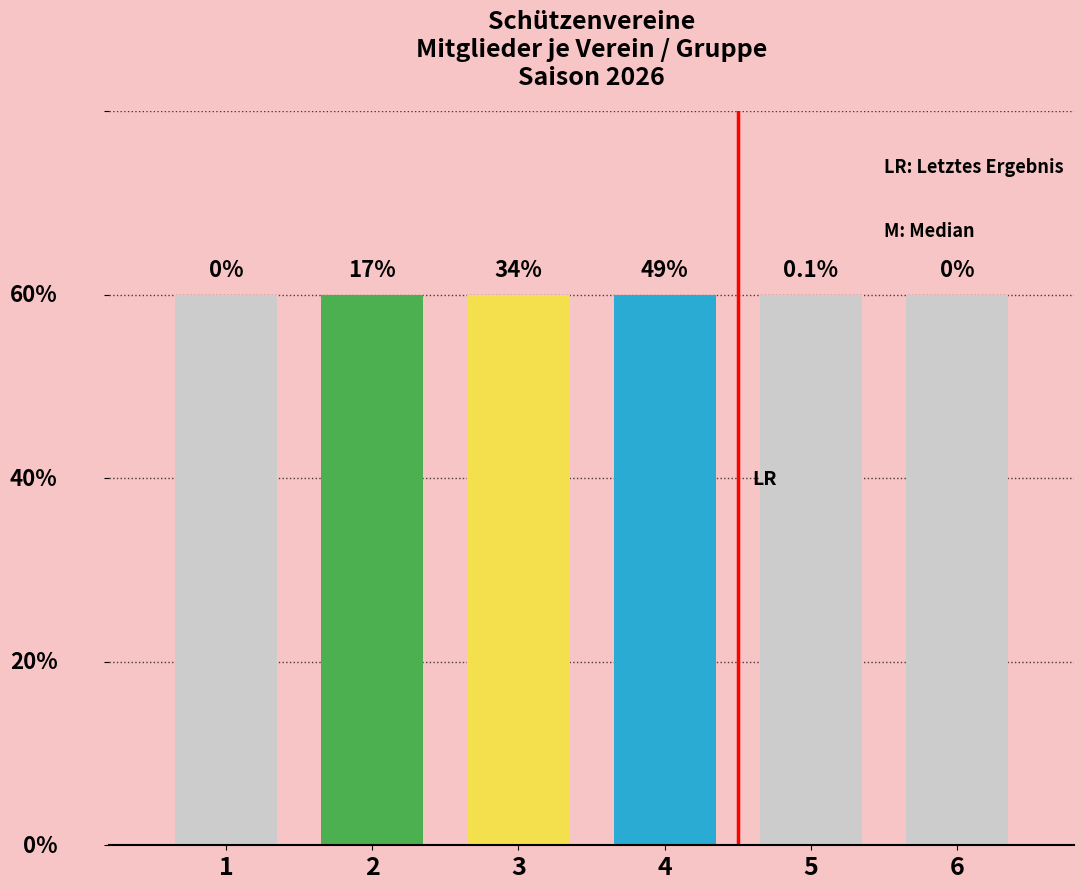

Are the bars horizontal?

No